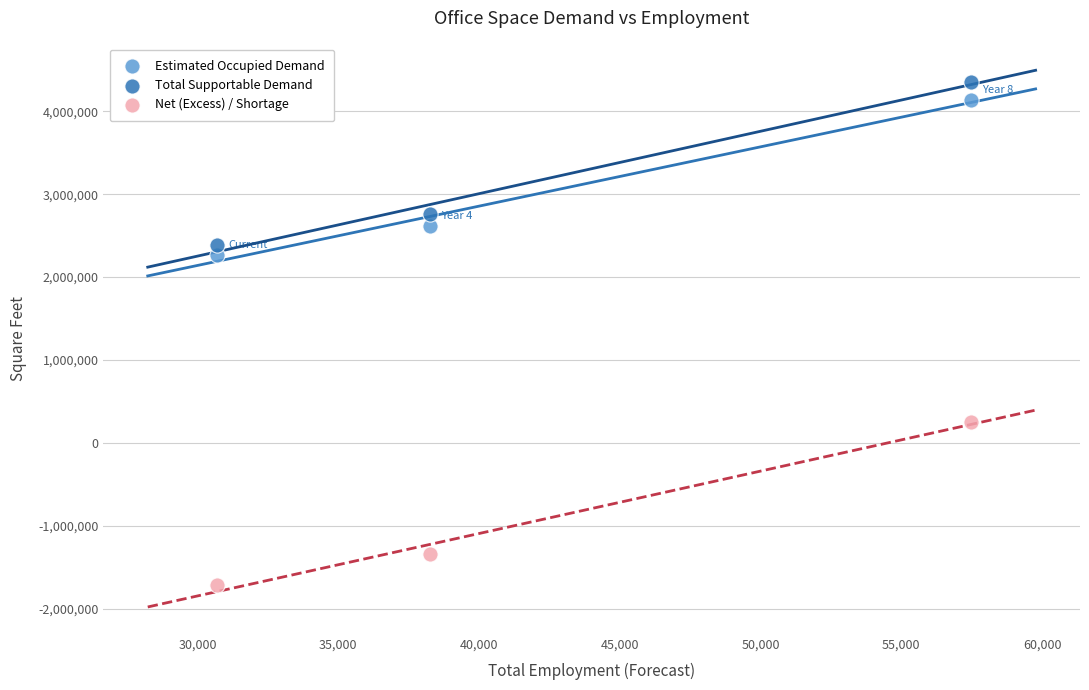

Across all series, what Y value is closest to 1323183?

2271208.0